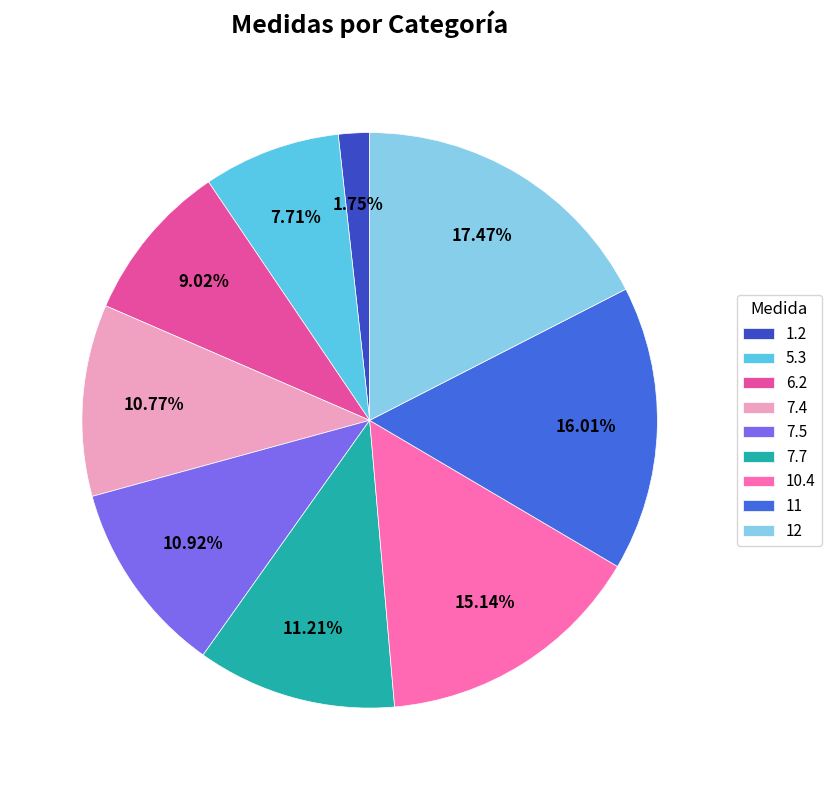

Rank the categories by value from highest to lowest.

12, 11, 10.4, 7.7, 7.5, 7.4, 6.2, 5.3, 1.2